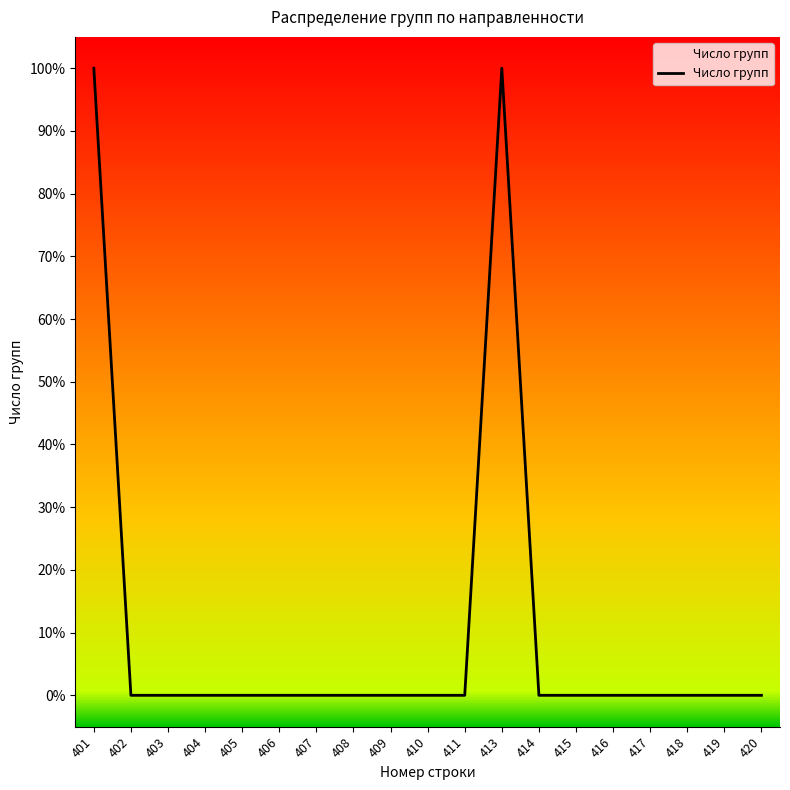

Reading left to right, transcribe all the data shown in this chart.

1	0	0	0	0	0	0	0	0	0	0	1	0	0	0	0	0	0	0